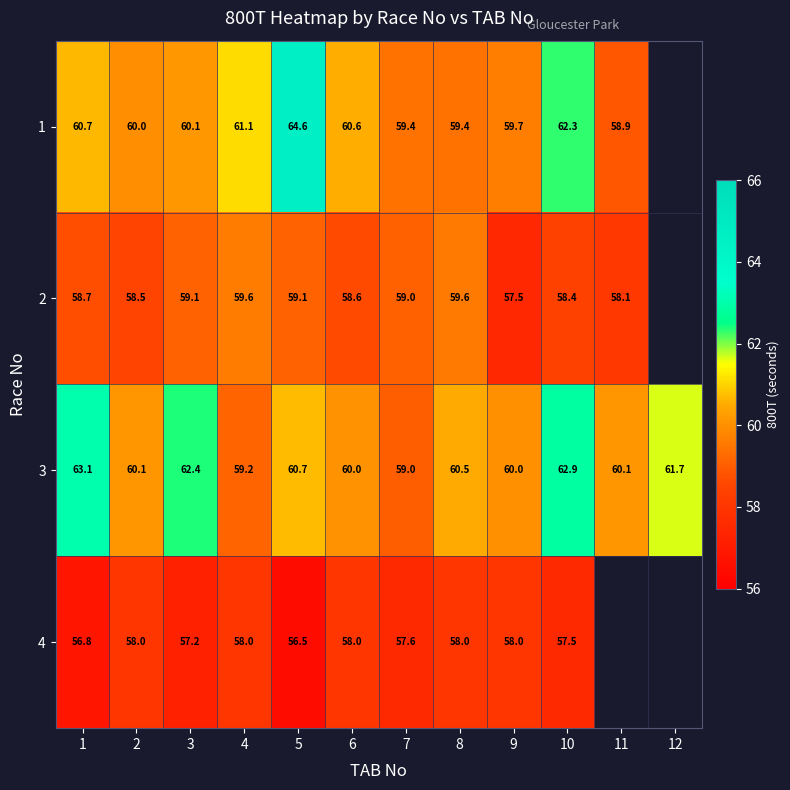

Is the value of 4 at 1 greater than the value of 2 at 8?

No